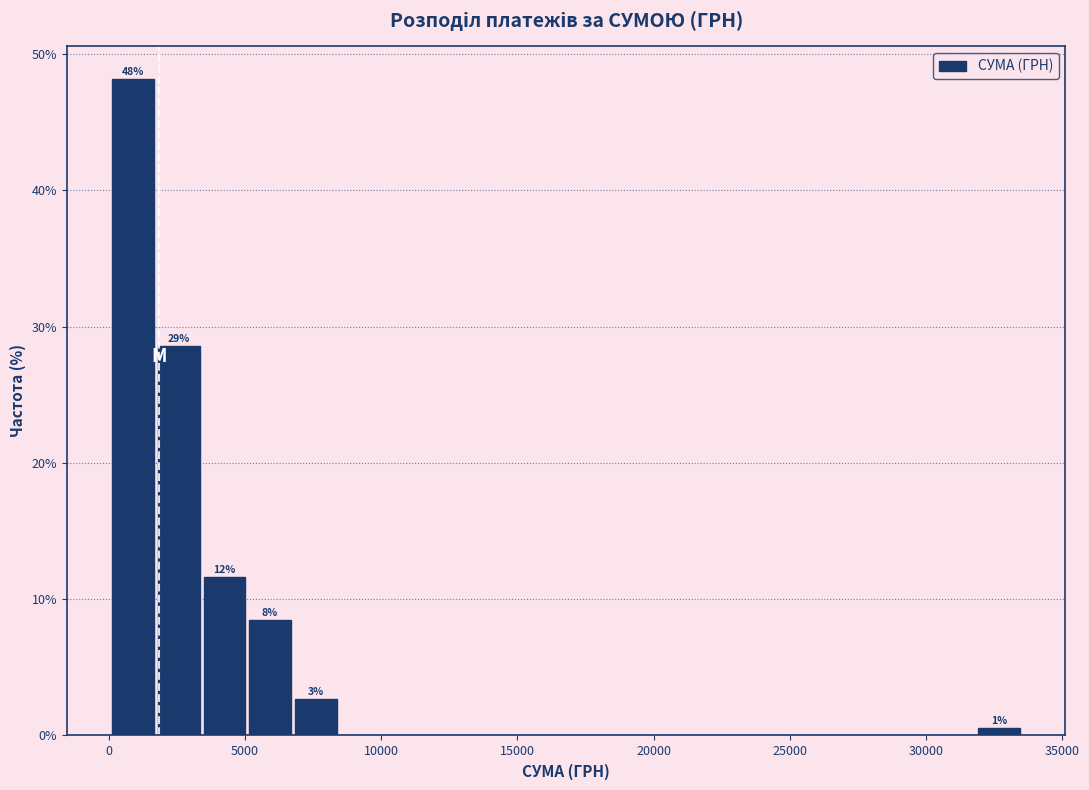

Around what value on the x-axis is the tallest bar? Give the approximate position of its centre, as read against the axis.

1000